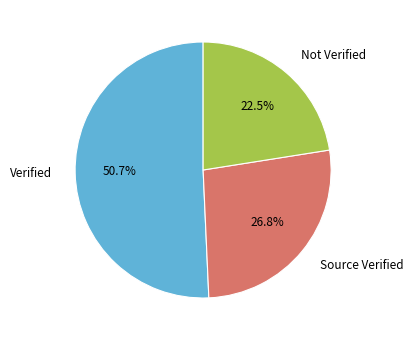

Rank the categories by value from highest to lowest.

Verified, Source Verified, Not Verified